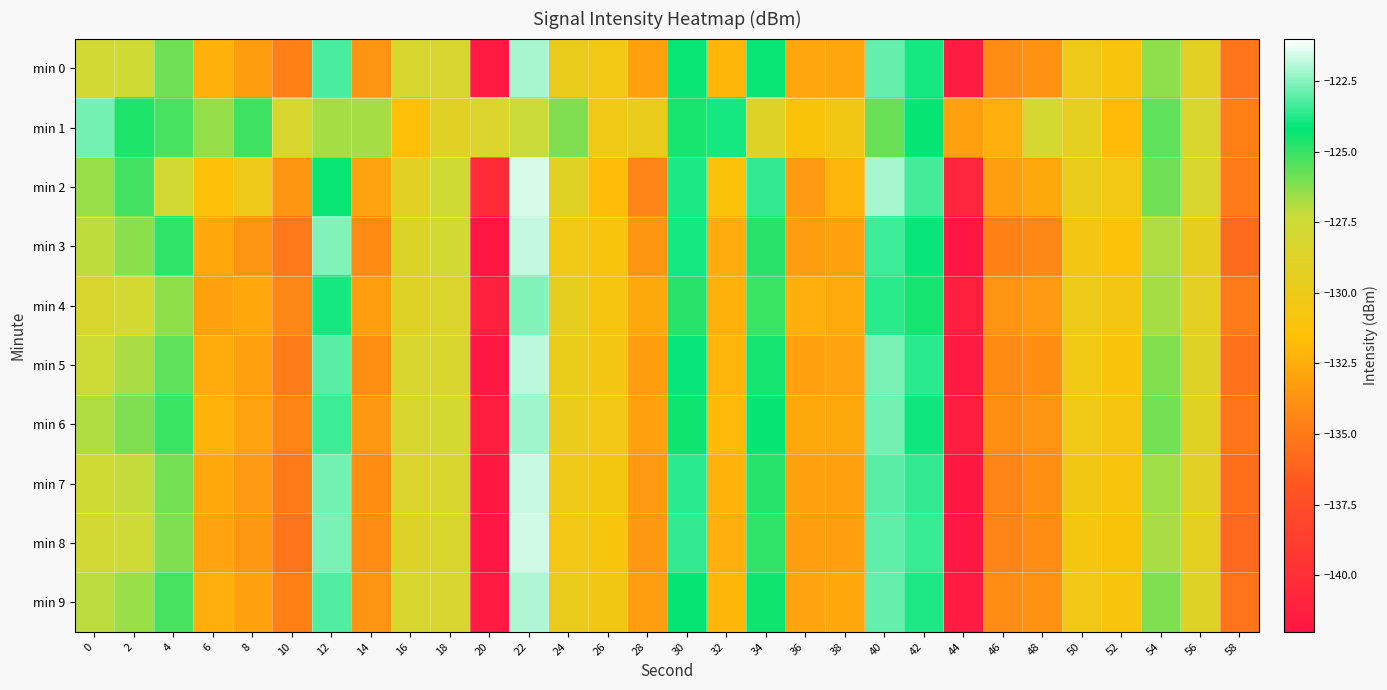

Which category has the highest value across all series?

22